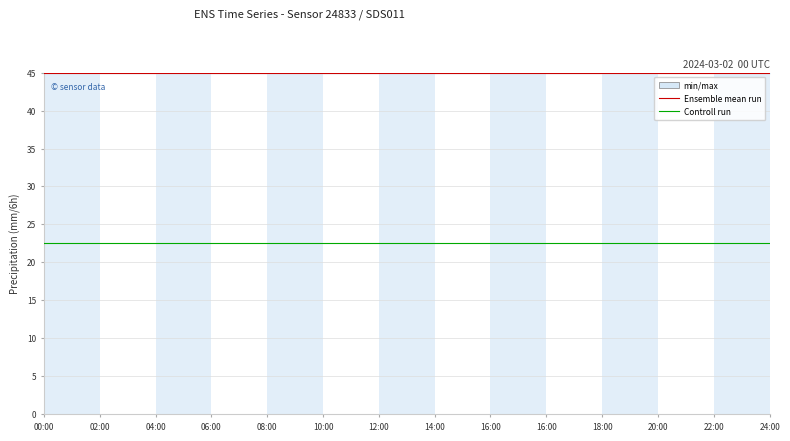

What is the label of the 14th point from the right?

00:00